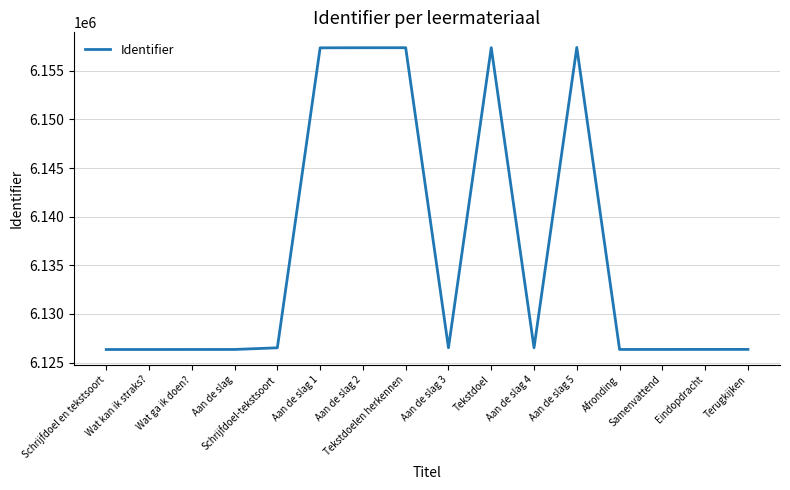

What is the minimum value shown in the chart?

6126341